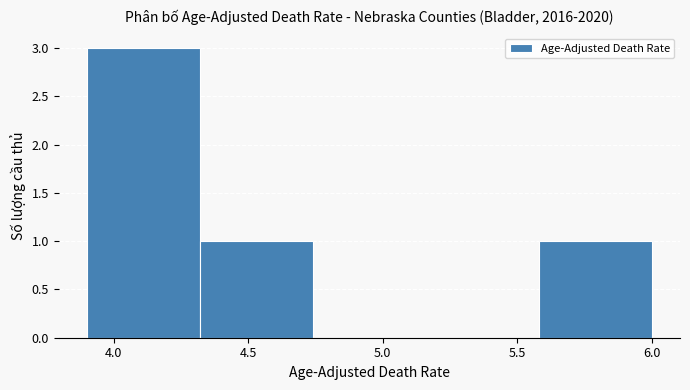

Reading left to right, list every bar in this chart as the range it spans on the x-axis followed by its height. Neither the bar edges nor the heights are printed on the chart, so give them approximately, as read against the axes.

3.90 to 4.32: 3
4.32 to 4.74: 1
4.74 to 5.16: 0
5.16 to 5.58: 0
5.58 to 6.00: 1